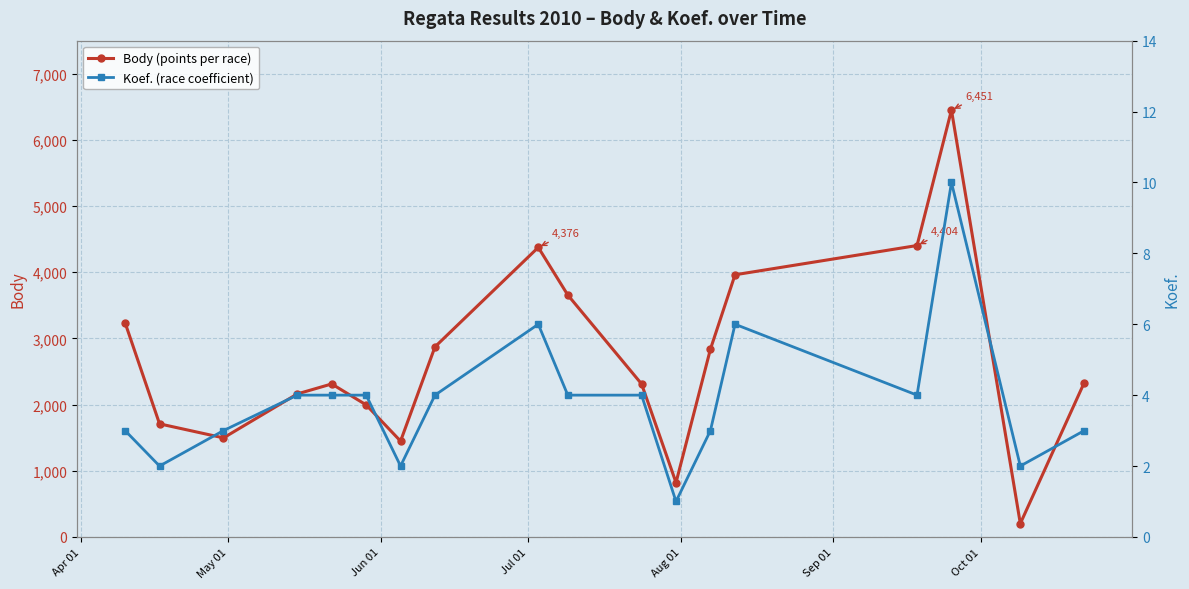

Which series has the widest spread of values?

Body (points per race)